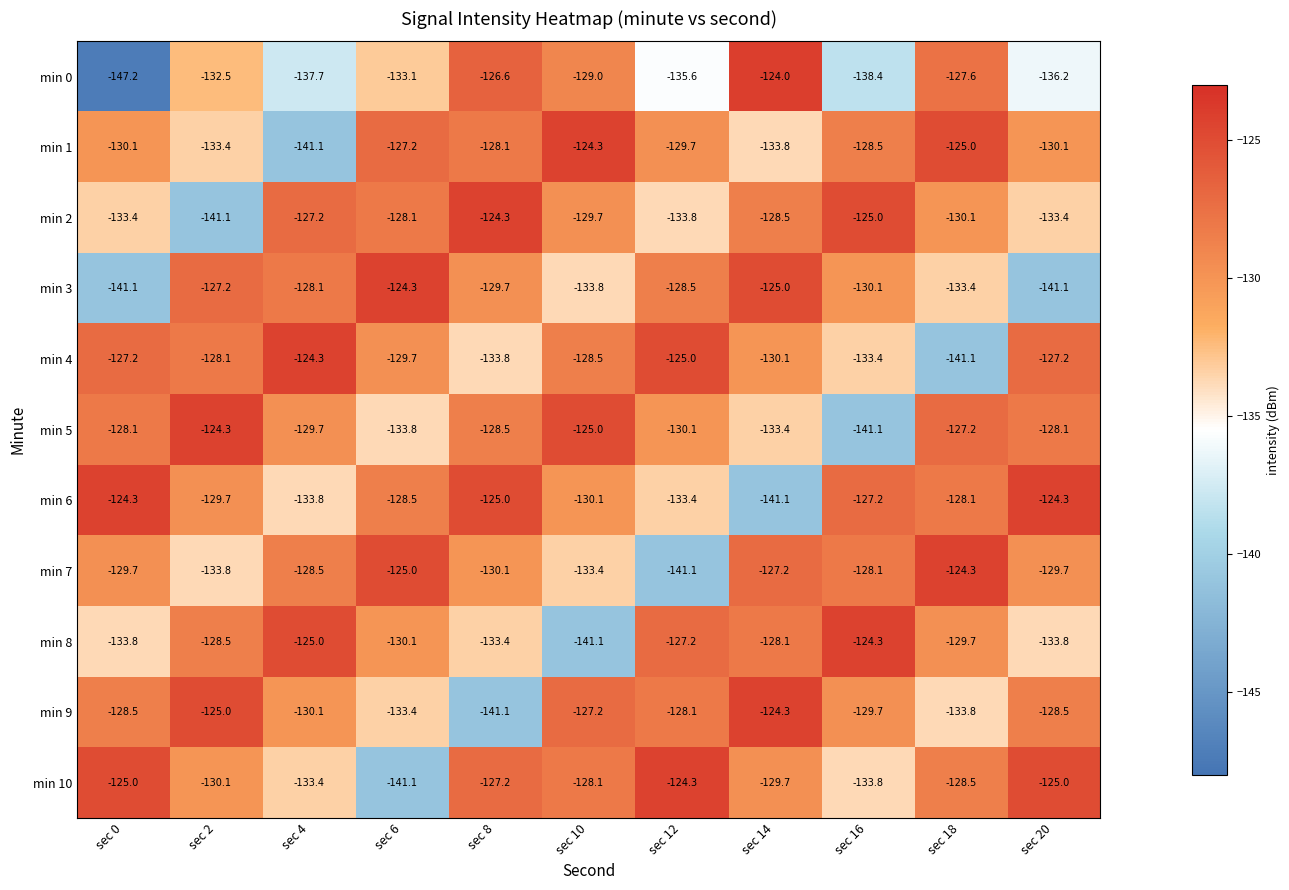

At which category is the sum across all series the highest?

sec 14